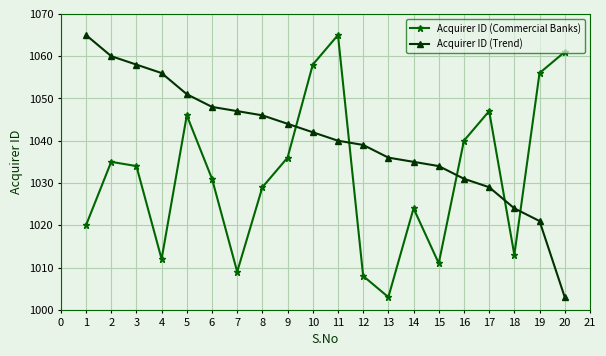

What is the difference between the second highest and second lowest values in the Acquirer ID (Trend) series?

39